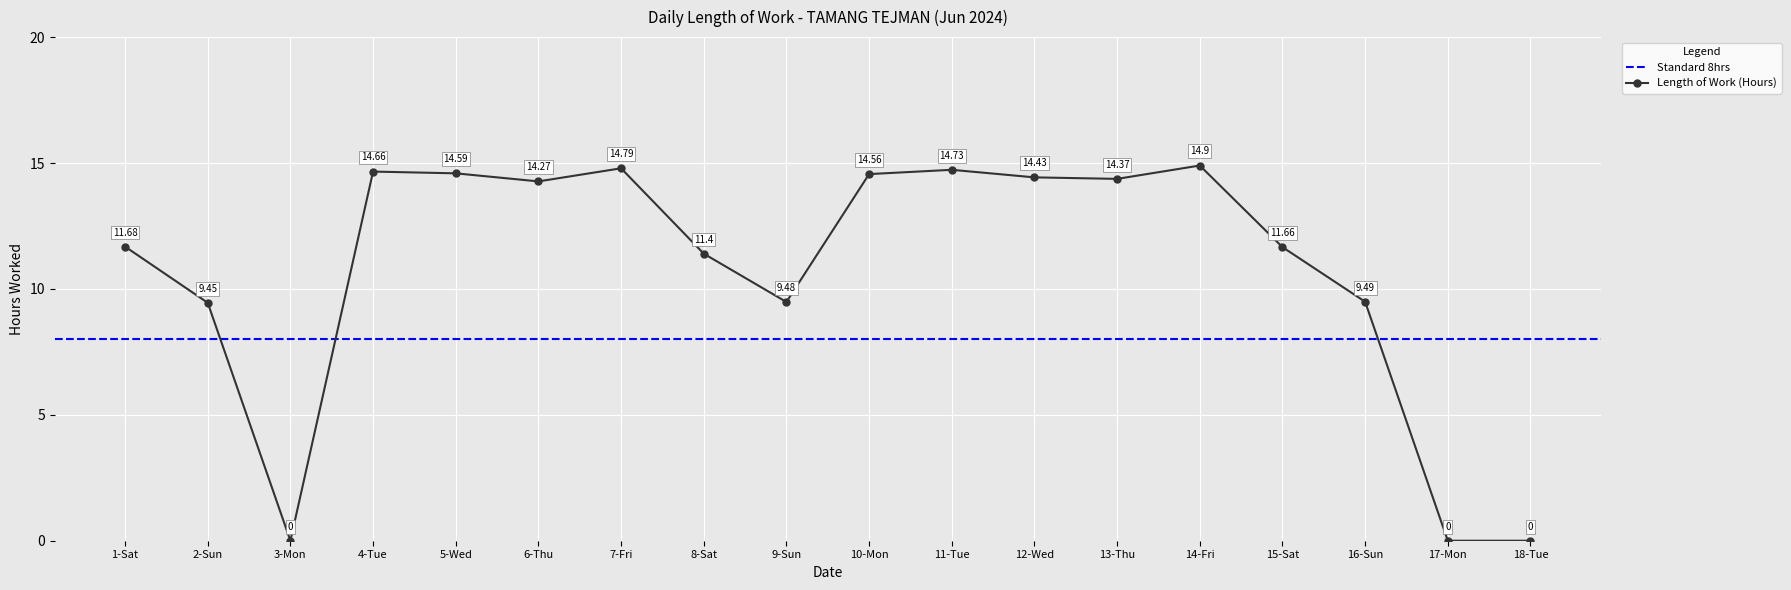

Is it true that the value at 9-Sun is 6.6?

False